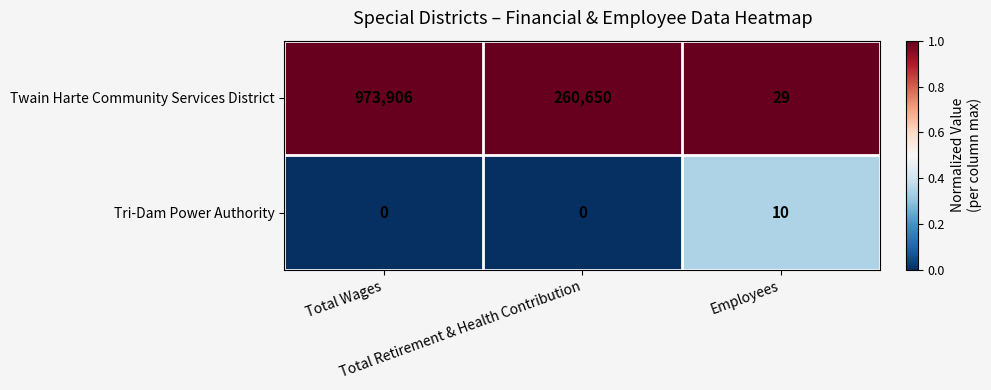

What is the difference between the maximum and minimum values in the Twain Harte Community Services District series?

973877